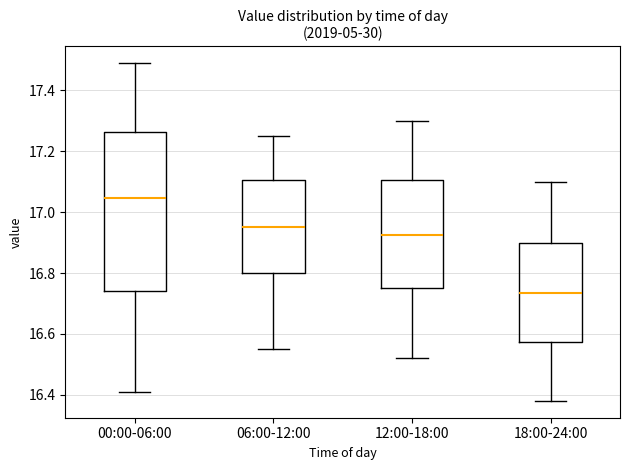

Which box is the tallest, from its lower edge to its upper edge?

00:00-06:00